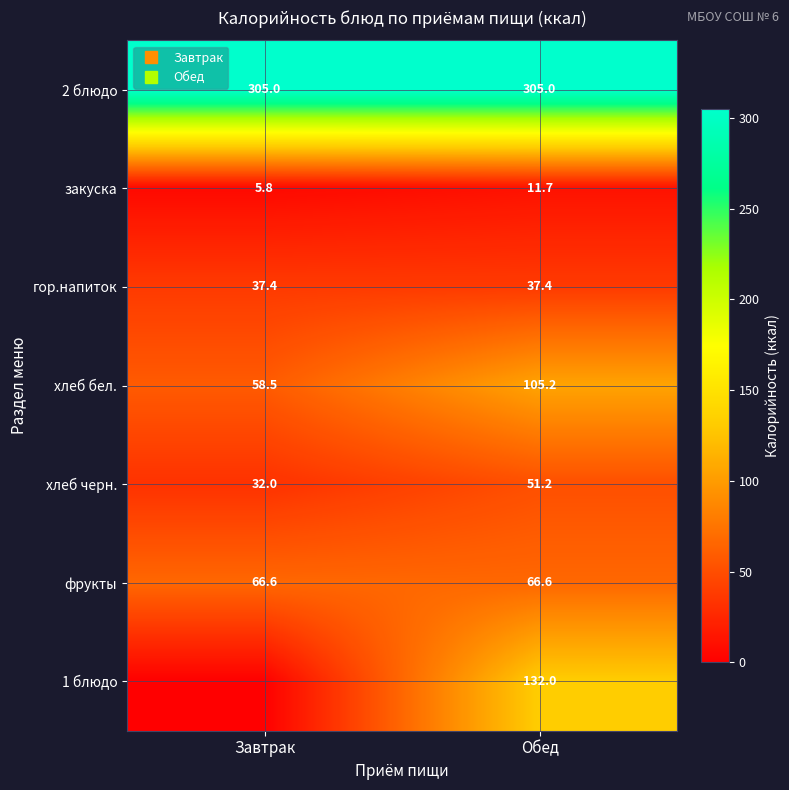

The value of закуска at Обед is 11.7. True or false?

True